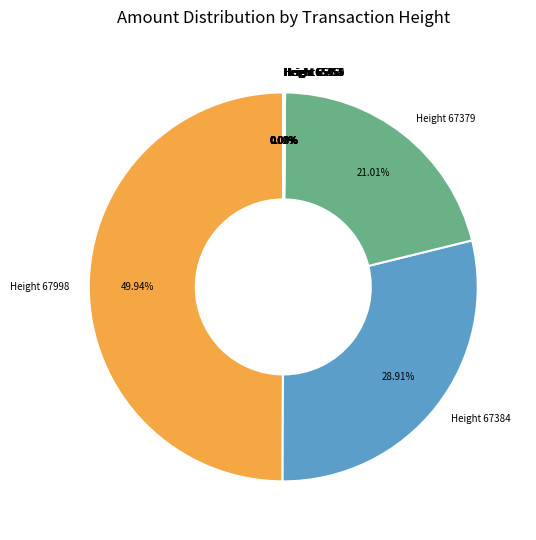

Which slice is the largest?

Height 67998